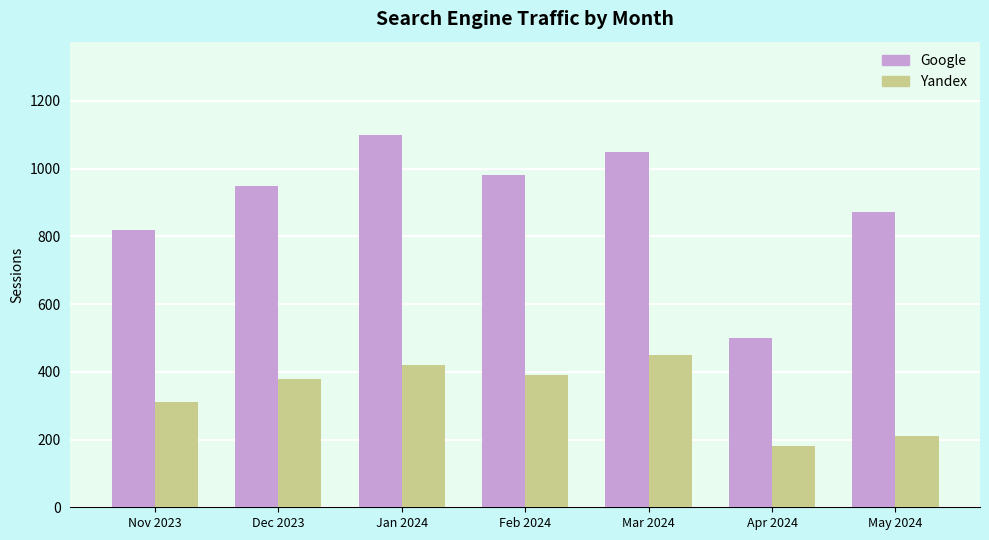

Read the Google value at Feb 2024, to the nearest 100.

1000